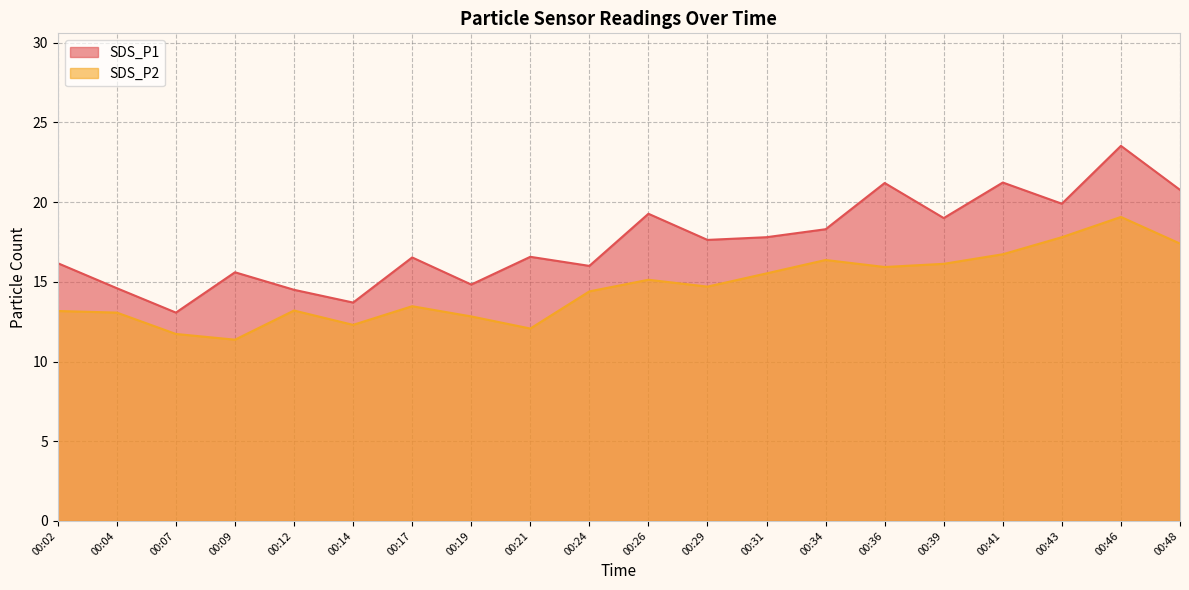

How many categories are shown in the chart?

20